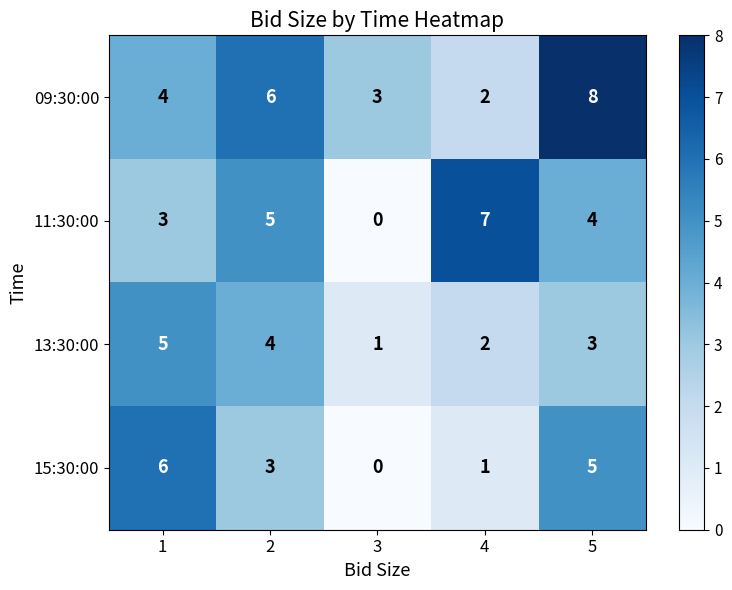

True or false: 09:30:00 has a value of 5 at 3.

False